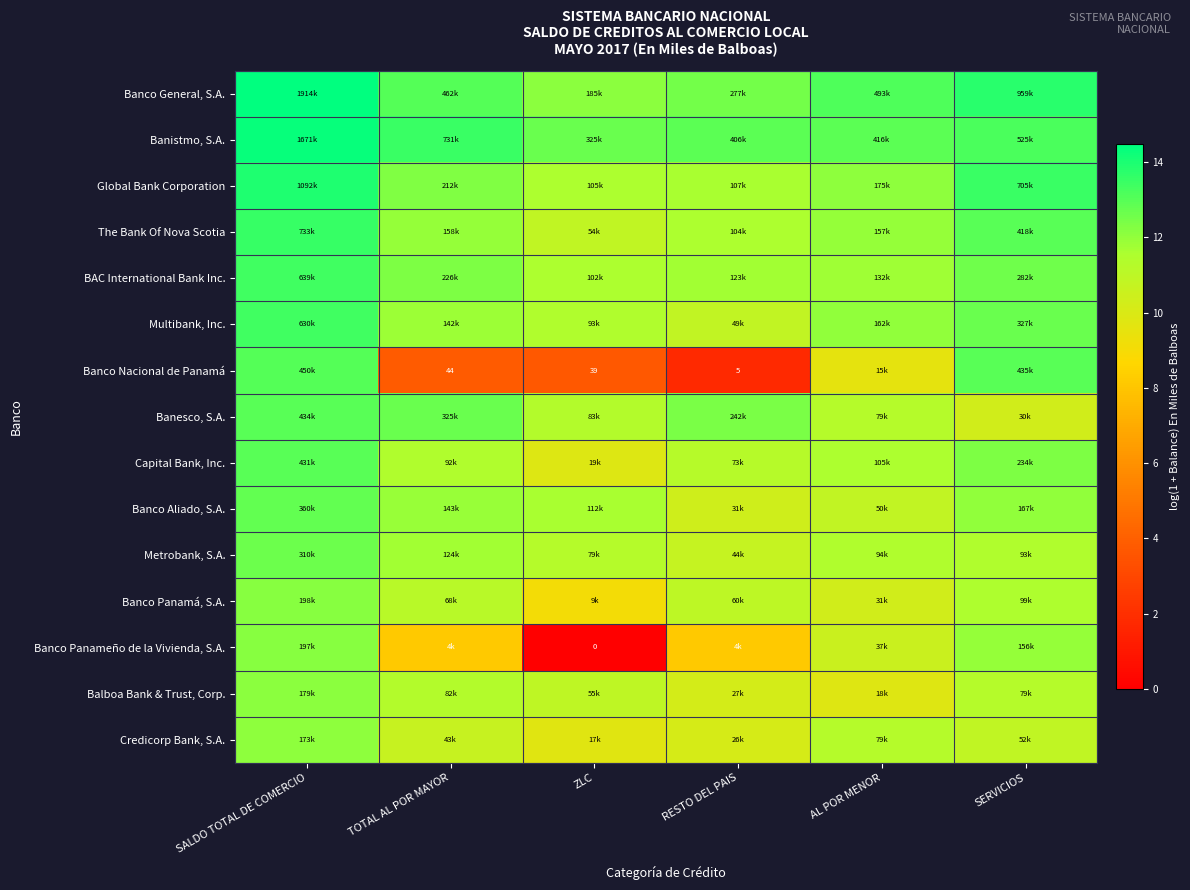

True or false: Capital Bank, Inc. has a value of 6.0 at ZLC.

False